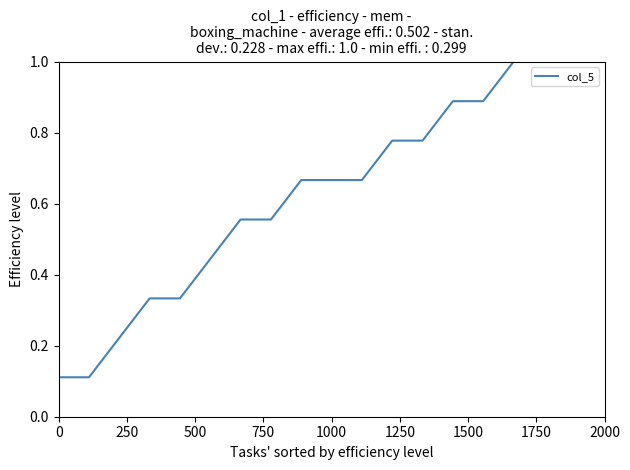

What is the greatest value displayed?

1.0